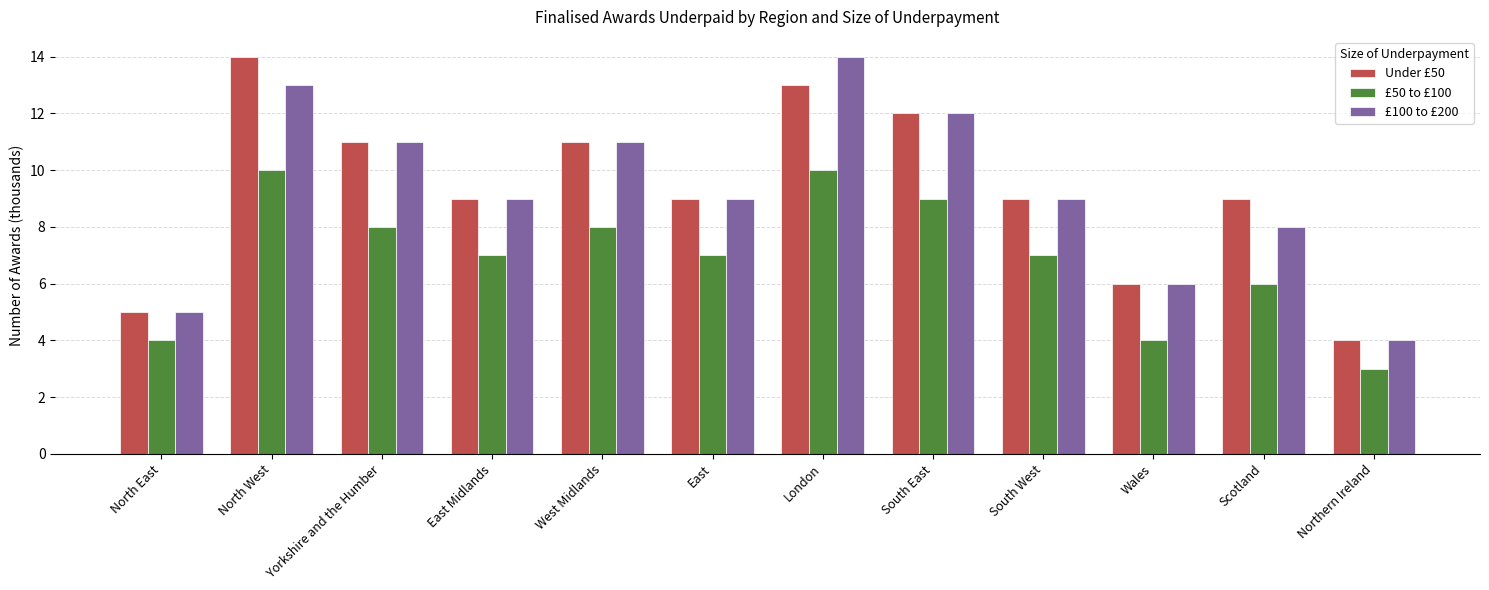

True or false: Under £50 has a value of 4 at Northern Ireland.

True